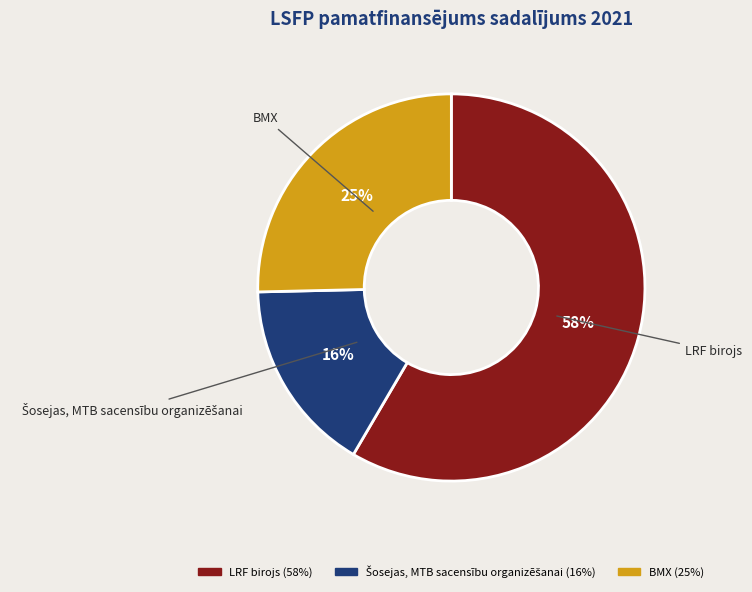

To the nearest percent, what is the difference between the BMX and LRF birojs slice percentages?

33%